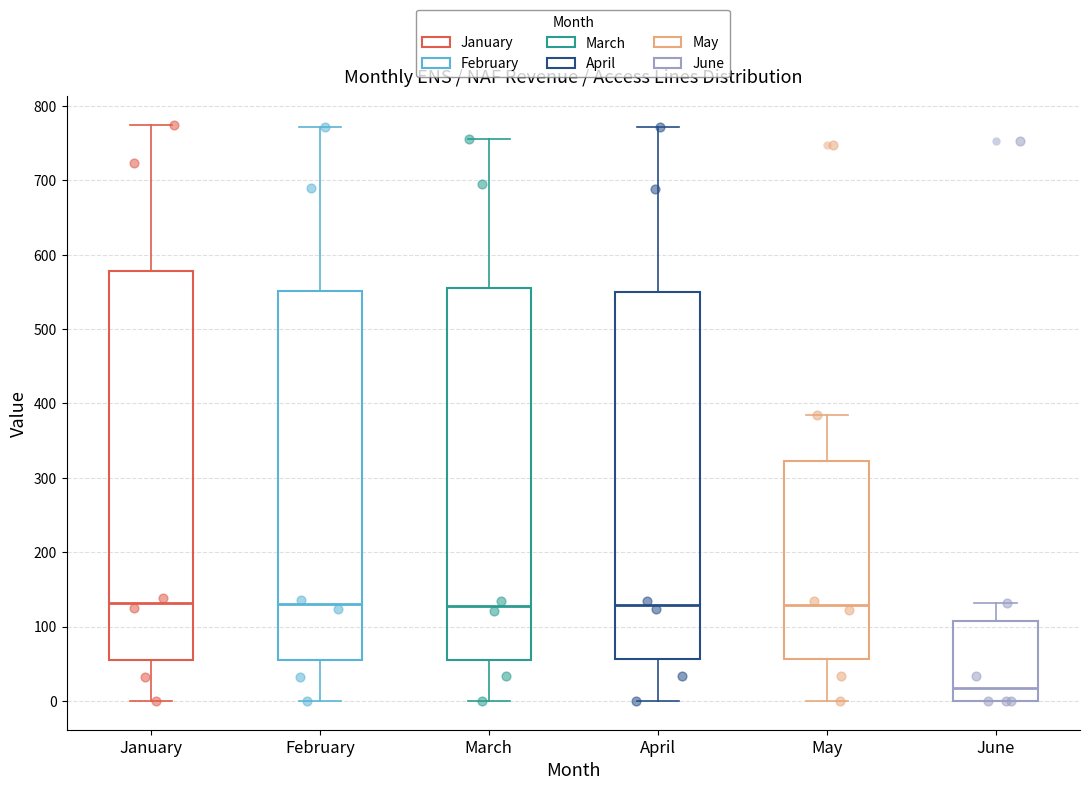

Which box is the tallest, from its lower edge to its upper edge?

January